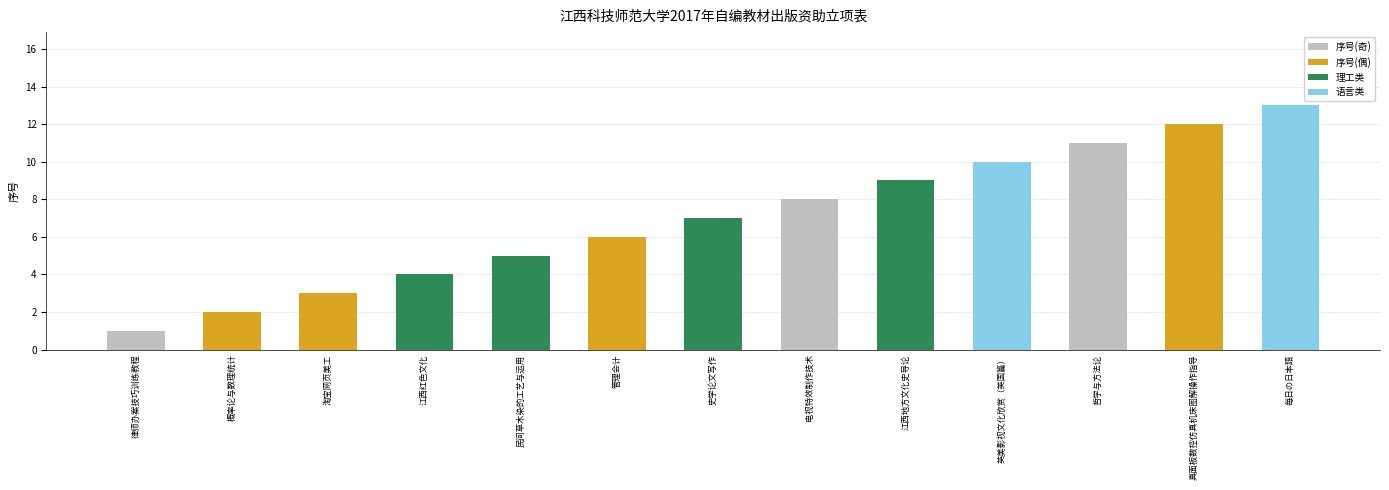

Reading left to right, list all the values displayed in this chart.

1	2	3	4	5	6	7	8	9	10	11	12	13